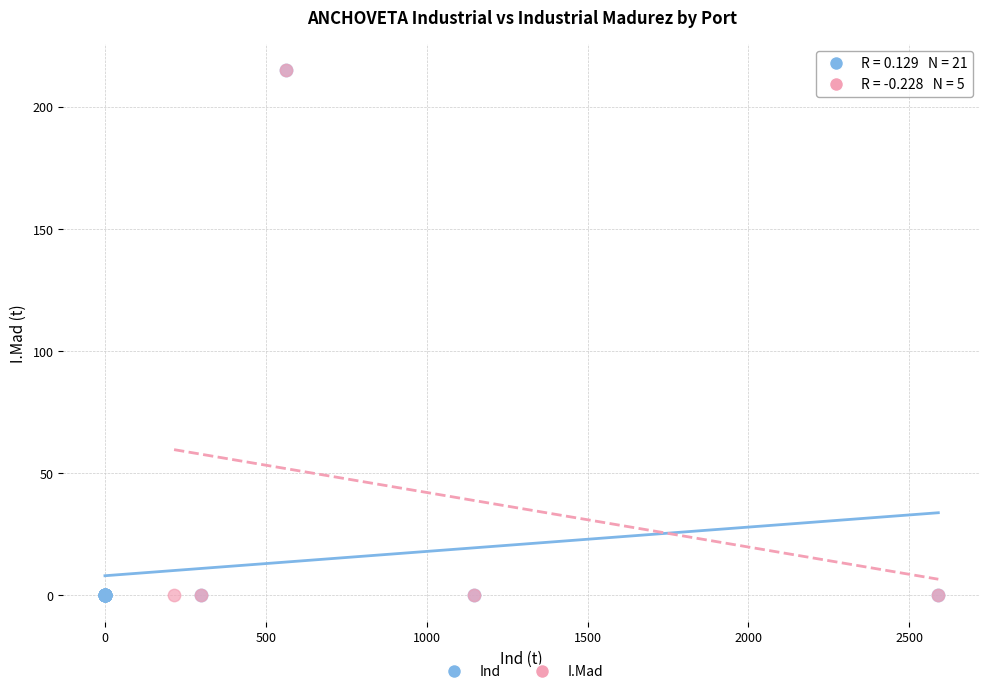

What are all the series names shown in the legend?

Ind, I.Mad